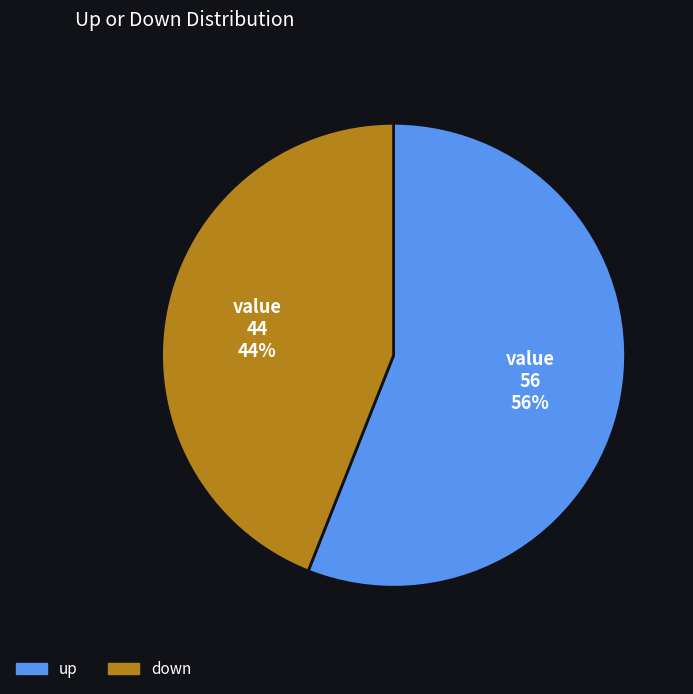

Rank the categories by value from highest to lowest.

up, down